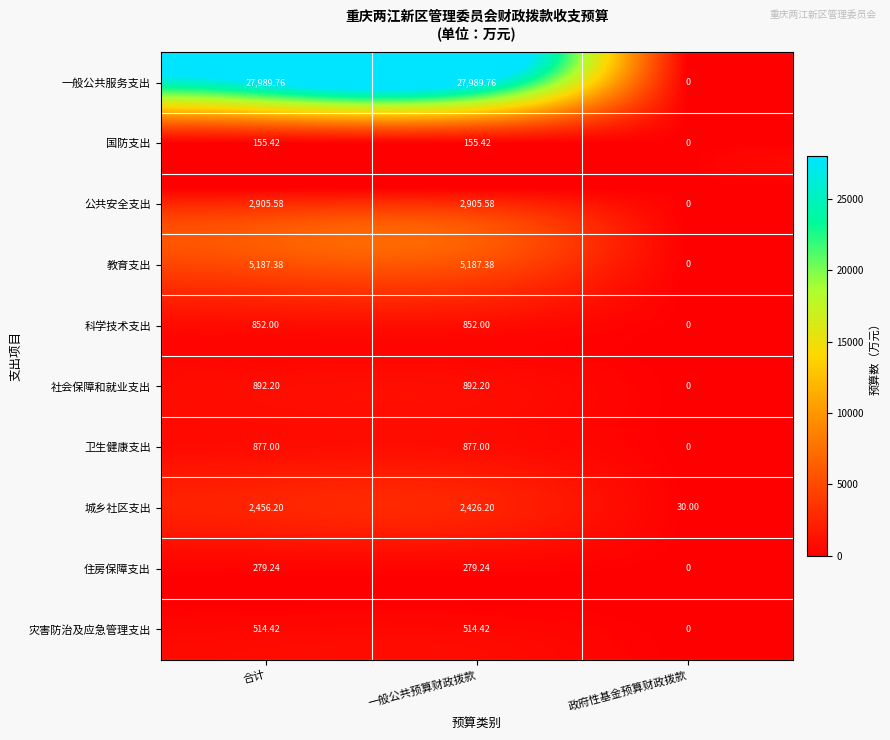

Rank the series by their maximum value, from highest to lowest.

一般公共服务支出, 教育支出, 公共安全支出, 城乡社区支出, 社会保障和就业支出, 卫生健康支出, 科学技术支出, 灾害防治及应急管理支出, 住房保障支出, 国防支出